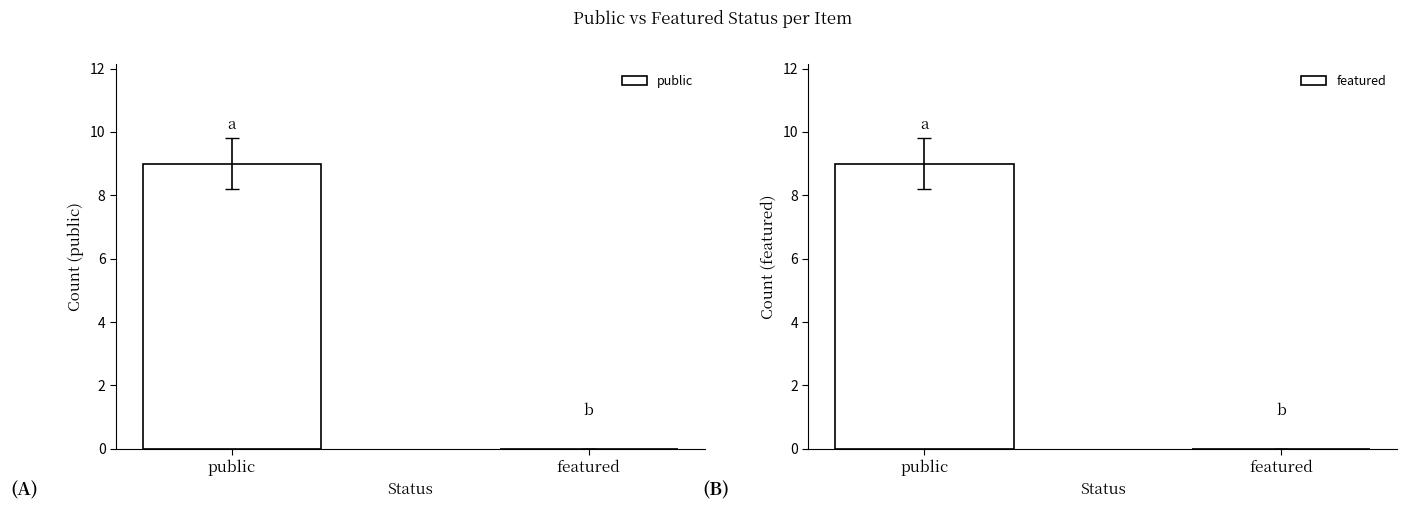

What is the average value of the featured series?

4